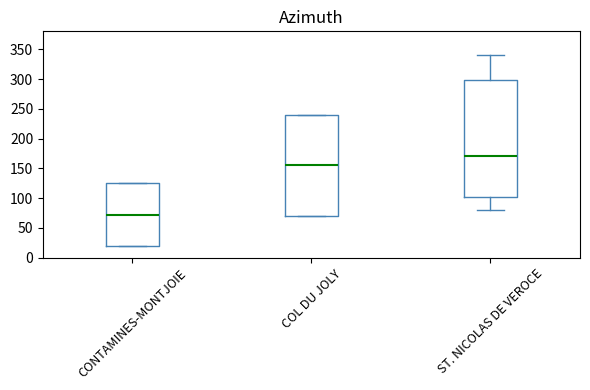

Which box is the tallest, from its lower edge to its upper edge?

ST. NICOLAS DE VEROCE